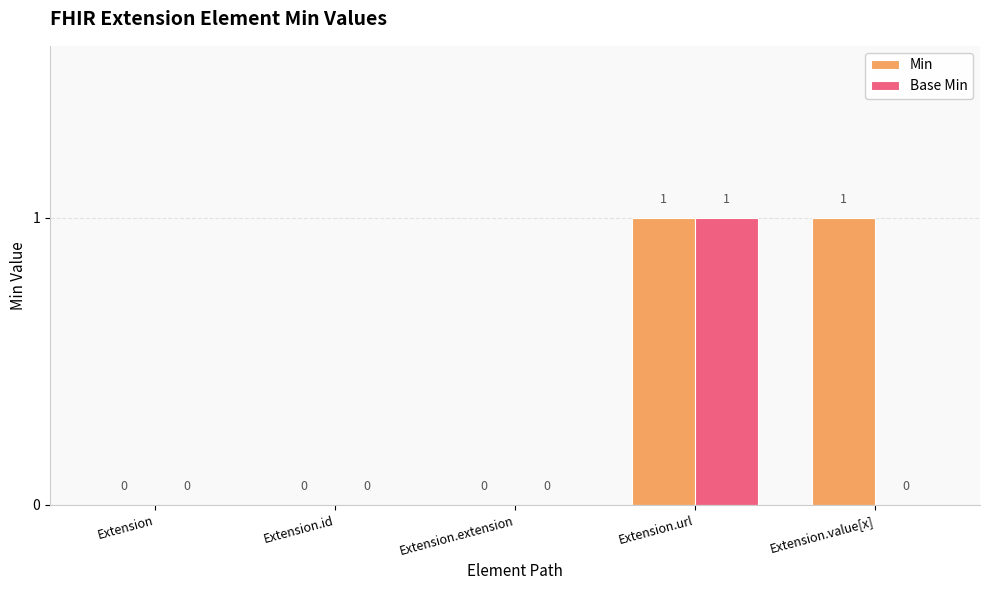

What is the sum of all Base Min values?

1